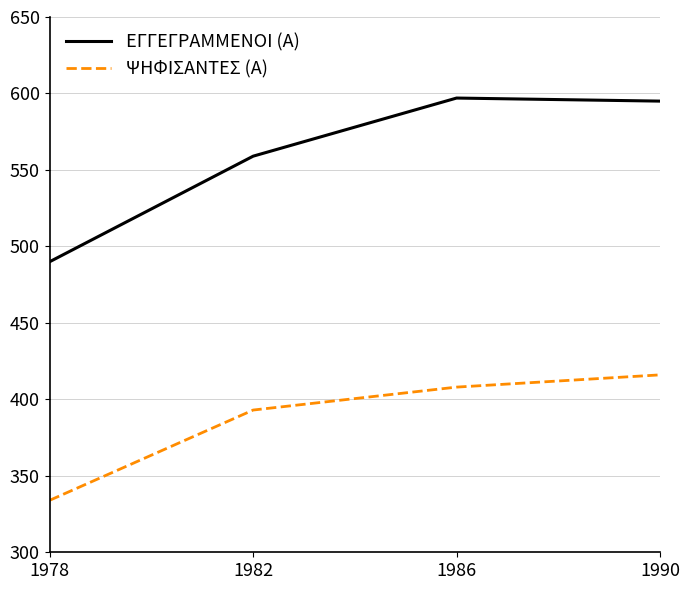

Does the chart display data point markers on the line(s)?

No